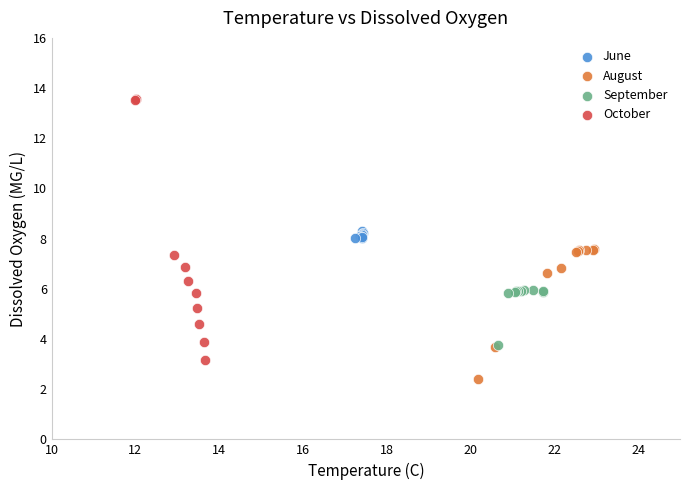

What are all the series names shown in the legend?

June, August, September, October